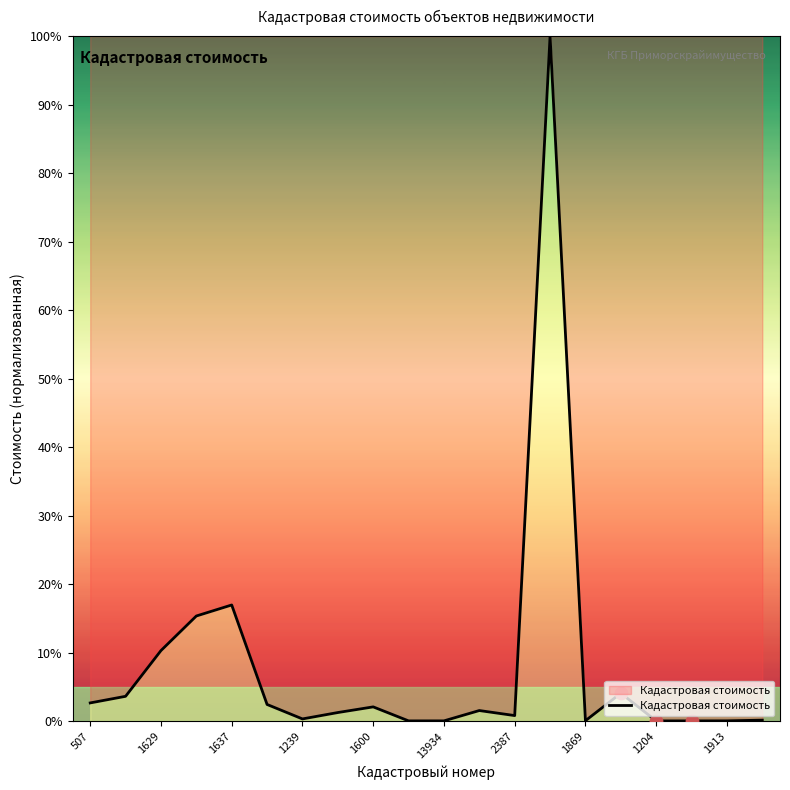

What is the maximum value shown in the chart?

100.0